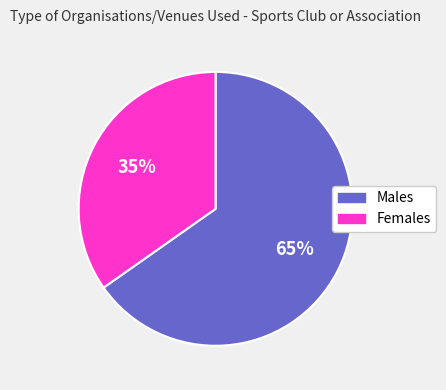

What percentage is the Males slice, to the nearest percent?

65%